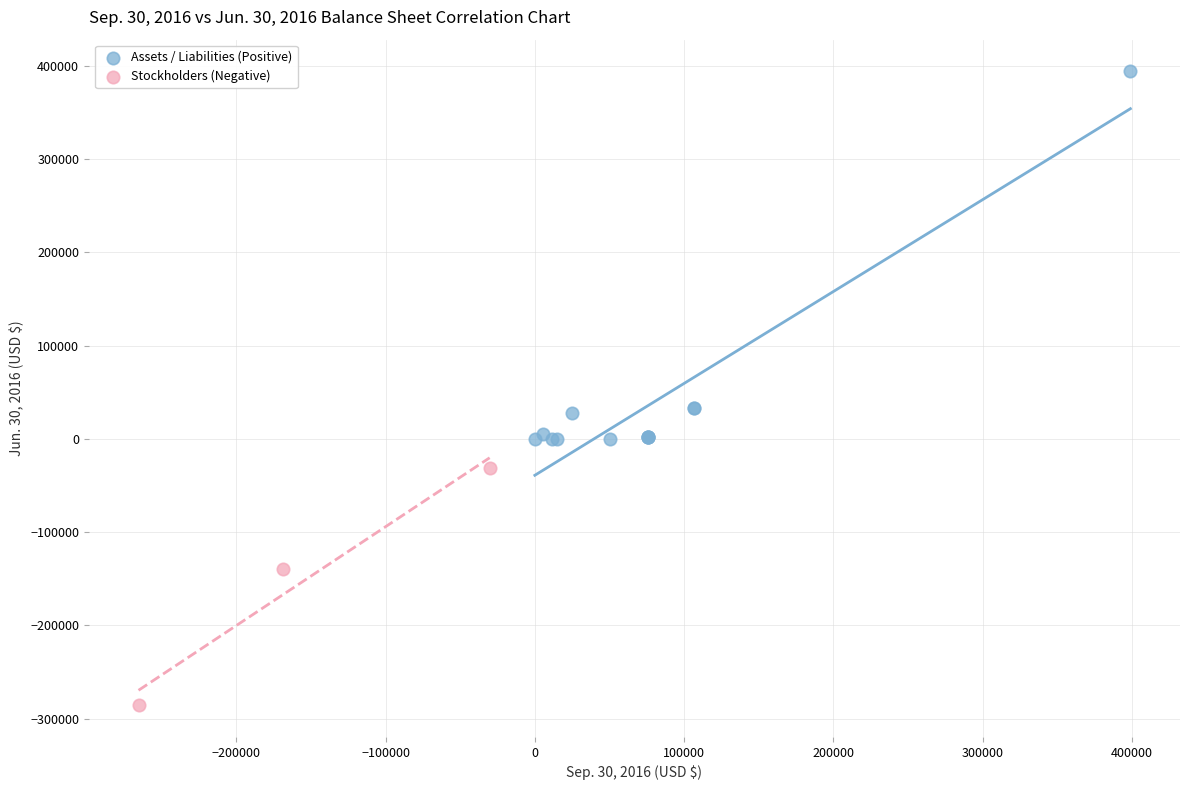

What are all the series names shown in the legend?

Assets / Liabilities (Positive), Stockholders (Negative)